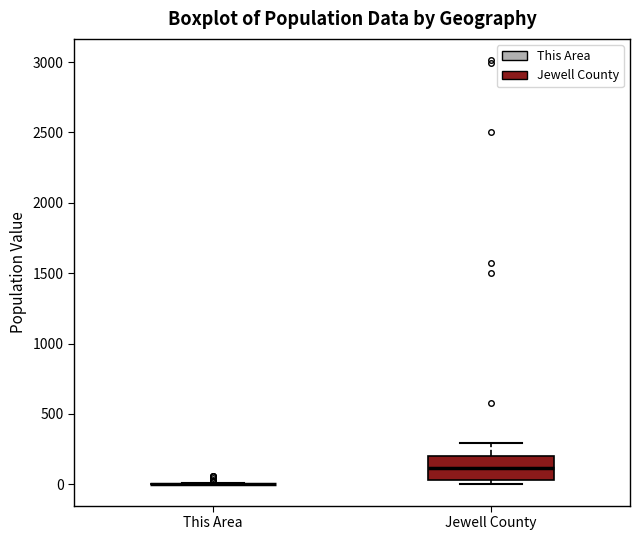

Reading left to right, read every box against the y-axis: the position of its median line, the range the box covers, and the ends of its whiskers. The values are not printed on the chart, so give them approximately, as read against the axis.

This Area: box collapsed to a line at 0, whiskers 0 to 0
Jewell County: median 100, box 50 to 200, whiskers 0 to 300